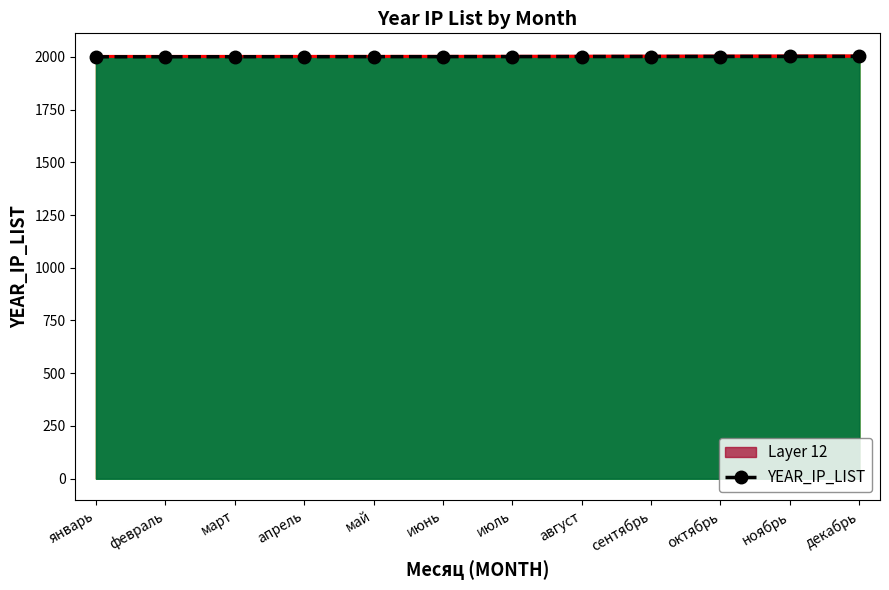

What is the label of the 8th point from the left?

август